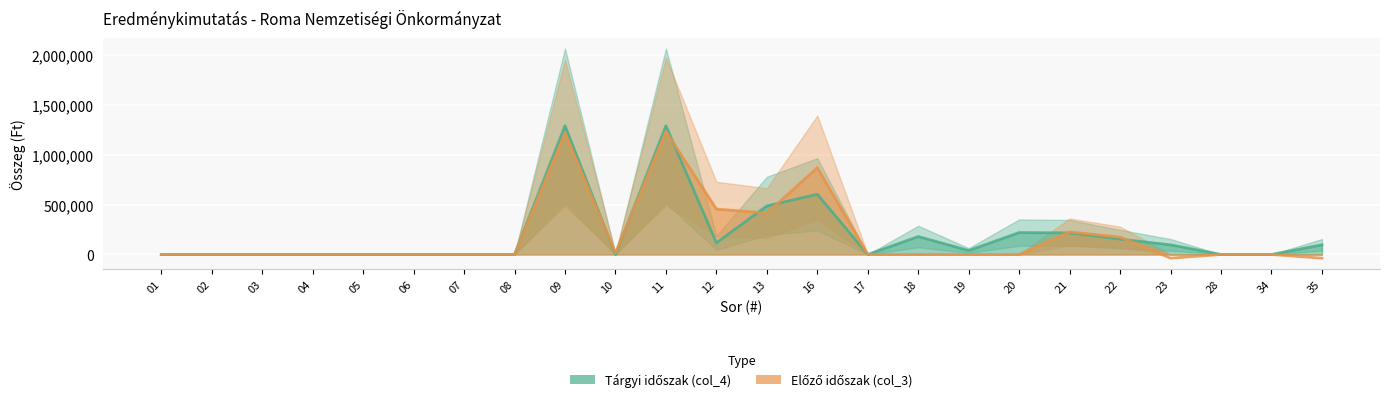

How many lines are shown in the chart?

2